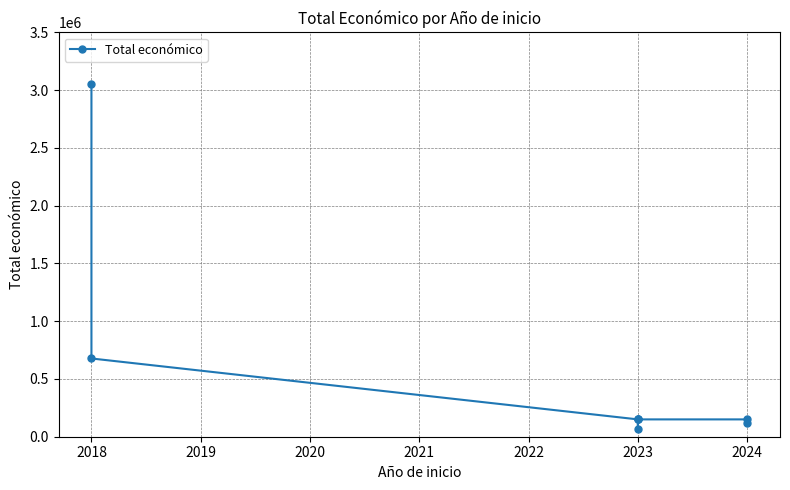

The chart shows a value of 261120 at 2024. True or false?

False